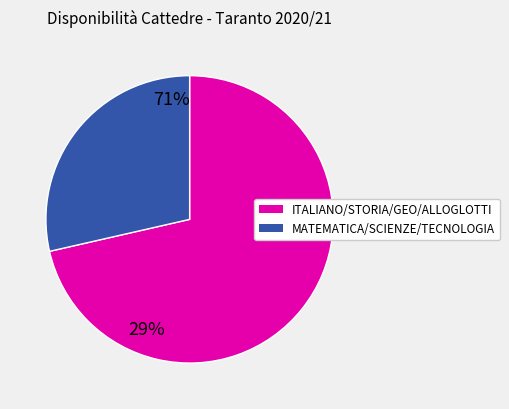

Is there a majority slice in this chart?

Yes